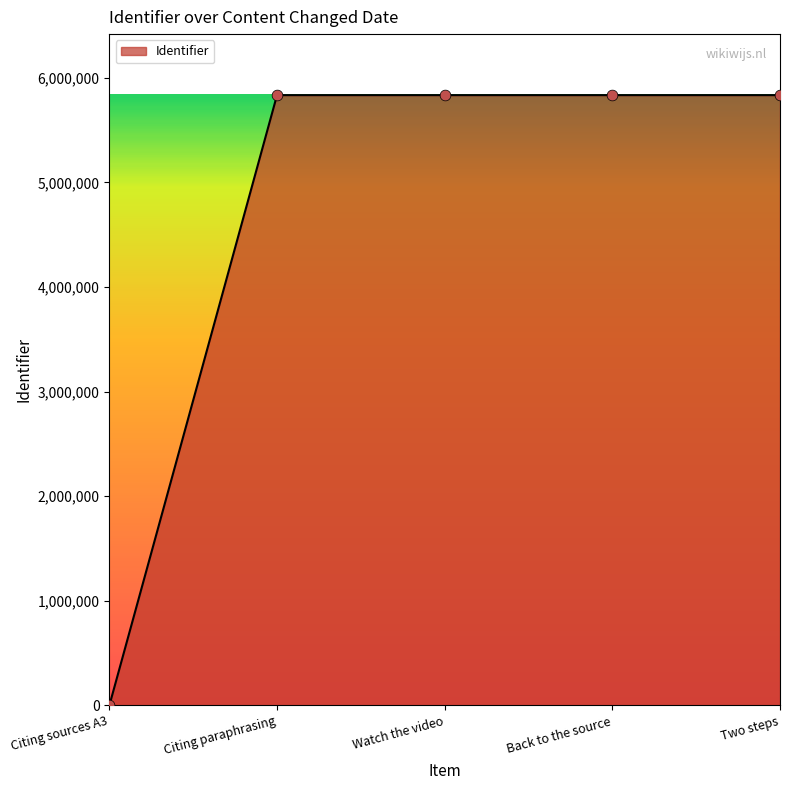

What is the change in value from Citing sources A3 to Watch the video?

+5833503